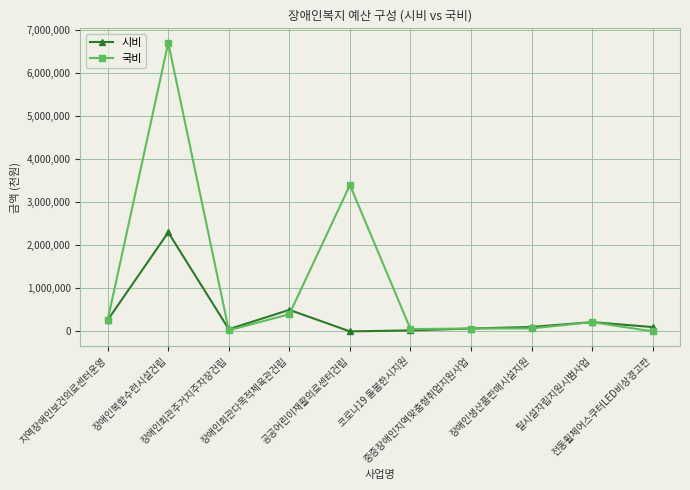

The 시비 series shows 155191 at 장애인회관다목적체육관건립. True or false?

False